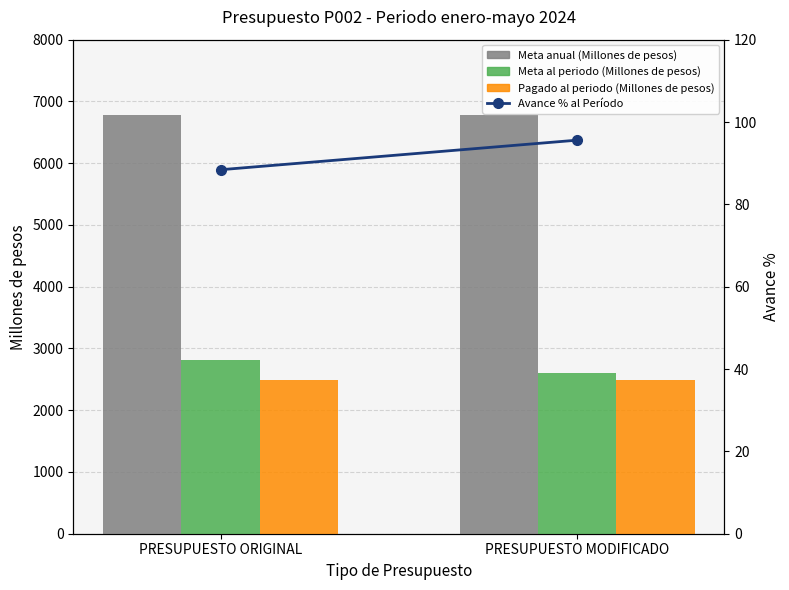

Reading right to left, transcribe all the data shown in this chart.

Meta anual (Millones de pesos): 6774.6	6782.2
Meta al periodo (Millones de pesos): 2601.6	2812.9
Pagado al periodo (Millones de pesos): 2486.9	2486.9
Avance % al Período: 95.6	88.4